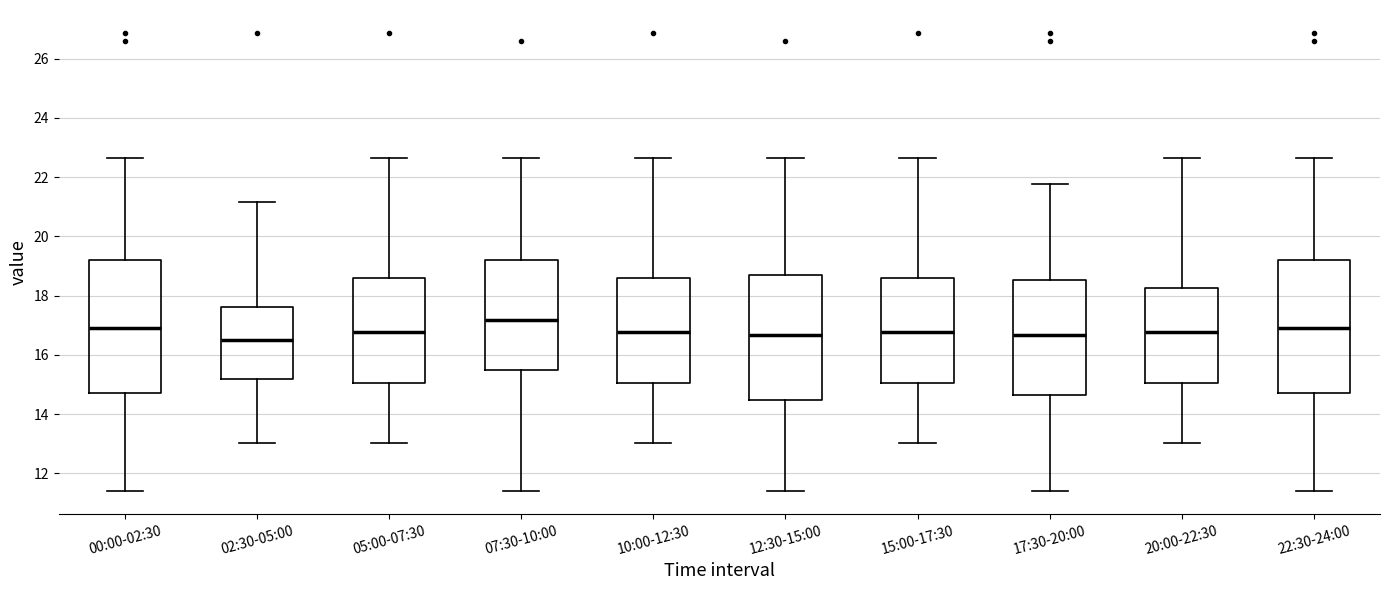

Reading left to right, read every box against the y-axis: the position of its median line, the range the box covers, and the ends of its whiskers. The values are not printed on the chart, so give them approximately, as read against the axis.

00:00-02:30: median 17.0, box 14.8 to 19.2, whiskers 11.4 to 22.6
02:30-05:00: median 16.6, box 15.2 to 17.6, whiskers 13.0 to 21.2
05:00-07:30: median 16.8, box 15.0 to 18.6, whiskers 13.0 to 22.6
07:30-10:00: median 17.2, box 15.4 to 19.2, whiskers 11.4 to 22.6
10:00-12:30: median 16.8, box 15.0 to 18.6, whiskers 13.0 to 22.6
12:30-15:00: median 16.6, box 14.4 to 18.6, whiskers 11.4 to 22.6
15:00-17:30: median 16.8, box 15.0 to 18.6, whiskers 13.0 to 22.6
17:30-20:00: median 16.6, box 14.6 to 18.6, whiskers 11.4 to 21.8
20:00-22:30: median 16.8, box 15.0 to 18.2, whiskers 13.0 to 22.6
22:30-24:00: median 17.0, box 14.8 to 19.2, whiskers 11.4 to 22.6